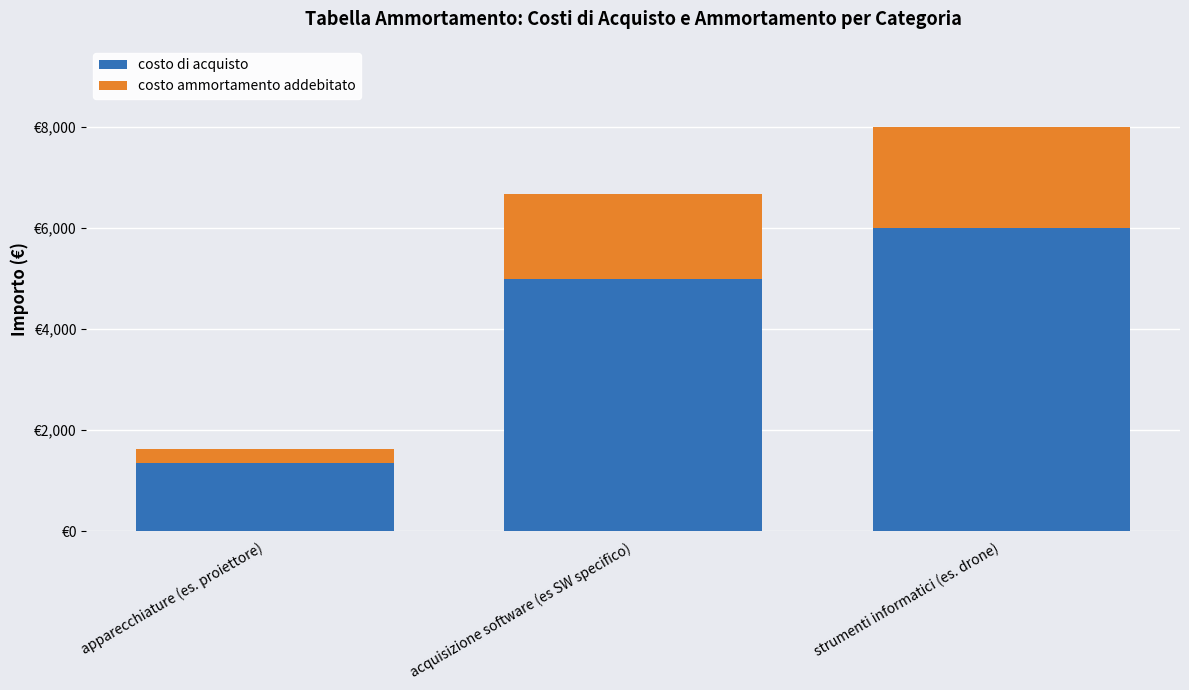

What is the sum of the costo ammortamento addebitato values at acquisizione software (es SW specifico) and strumenti informatici (es. drone)?

3666.7